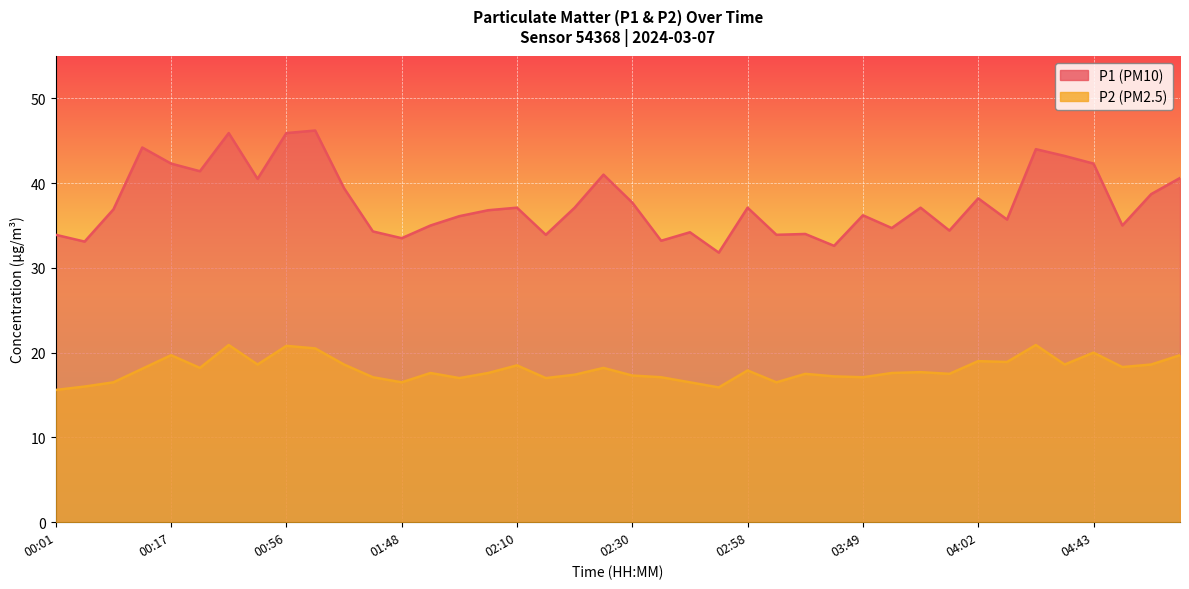

What is the label of the 18th point from the right?

02:48